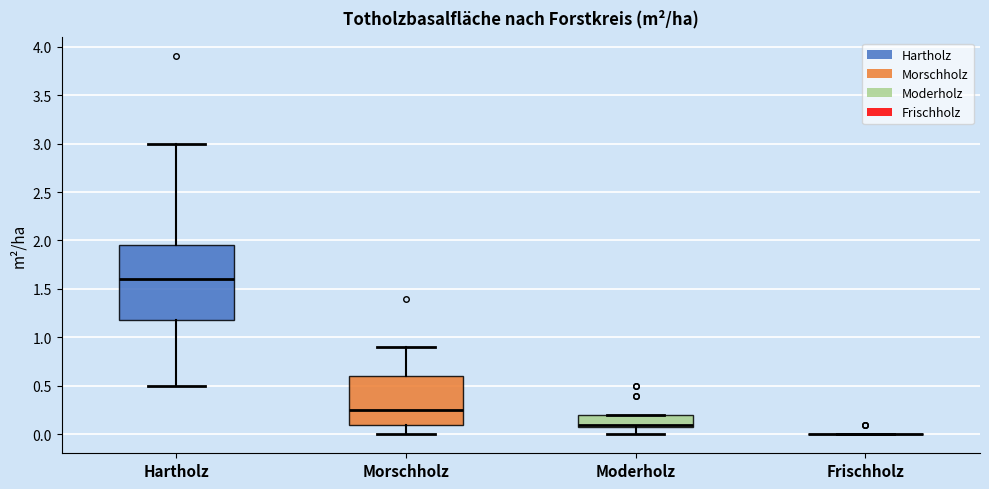

Reading left to right, transcribe this box plot: for each box, give where its median line is, the range the box spans, and where its two whiskers end, as read against the y-axis. The values are not printed on the chart, so give them approximately, as read against the axis.

Hartholz: median 1.60, box 1.20 to 1.95, whiskers 0.50 to 3.00
Morschholz: median 0.25, box 0.10 to 0.60, whiskers 0.00 to 0.90
Moderholz: median 0.10 (just above the box's lower edge), box 0.10 to 0.20, whiskers 0.00 to 0.20
Frischholz: box collapsed to a line at 0.00, whiskers 0.00 to 0.00